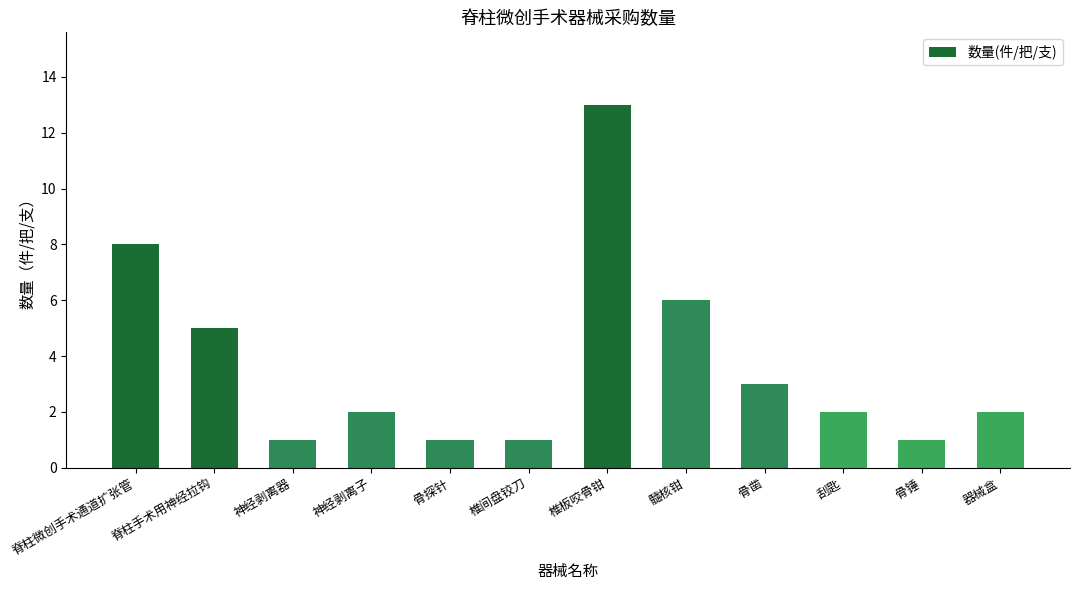

What is the value of the 5th bar from the left?

1